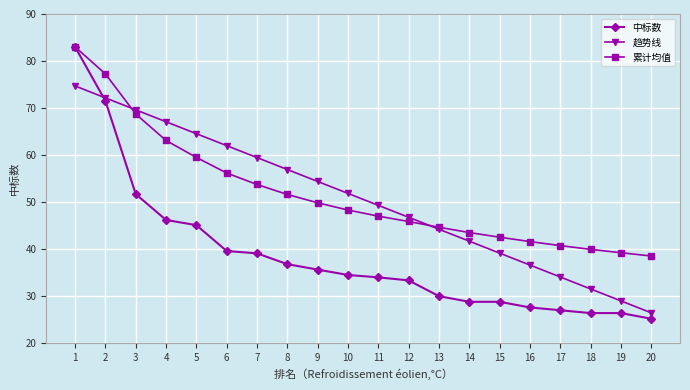

Between 10 and 19, which series saw the biggest shift?

趋势线